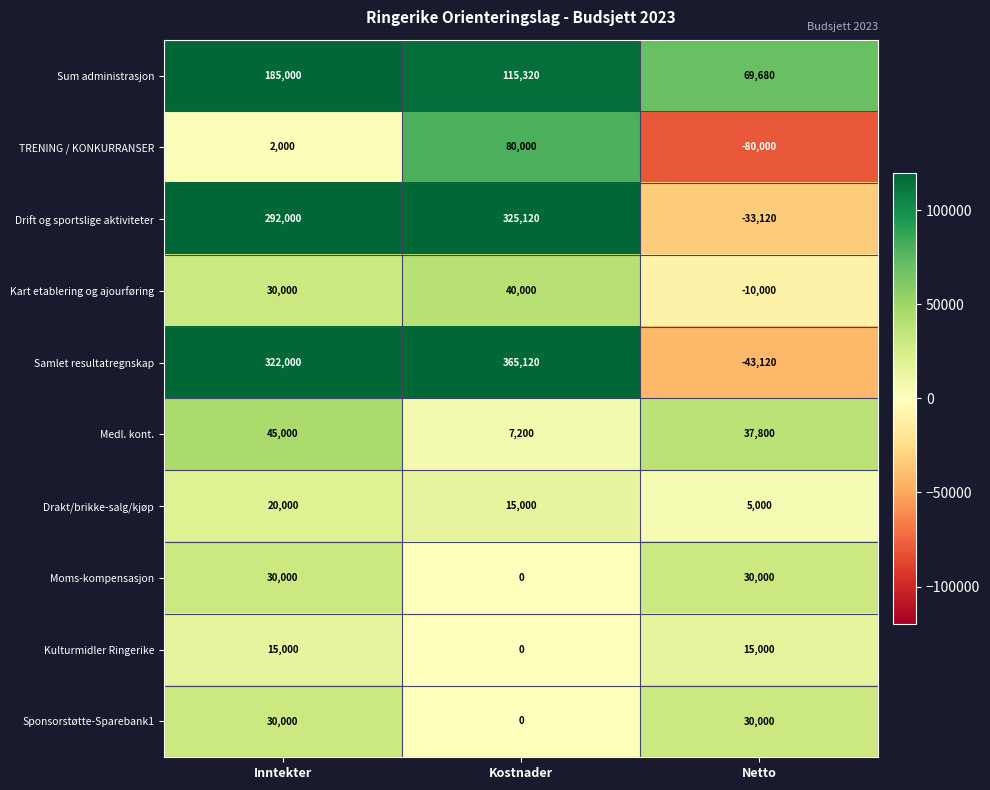

What is the total value across all series at Inntekter?

971000